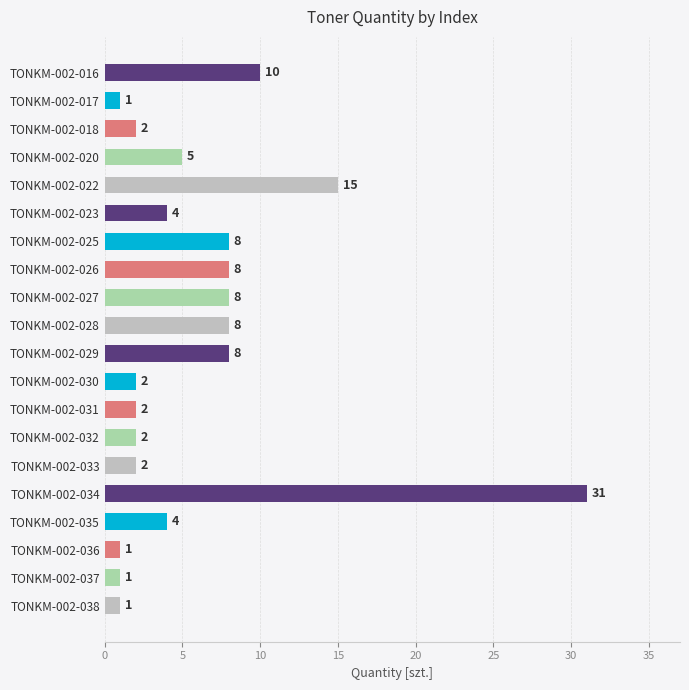

Reading bottom to top, extract all data points from this chart.

TONKM-002-038=1	TONKM-002-037=1	TONKM-002-036=1	TONKM-002-035=4	TONKM-002-034=31	TONKM-002-033=2	TONKM-002-032=2	TONKM-002-031=2	TONKM-002-030=2	TONKM-002-029=8	TONKM-002-028=8	TONKM-002-027=8	TONKM-002-026=8	TONKM-002-025=8	TONKM-002-023=4	TONKM-002-022=15	TONKM-002-020=5	TONKM-002-018=2	TONKM-002-017=1	TONKM-002-016=10